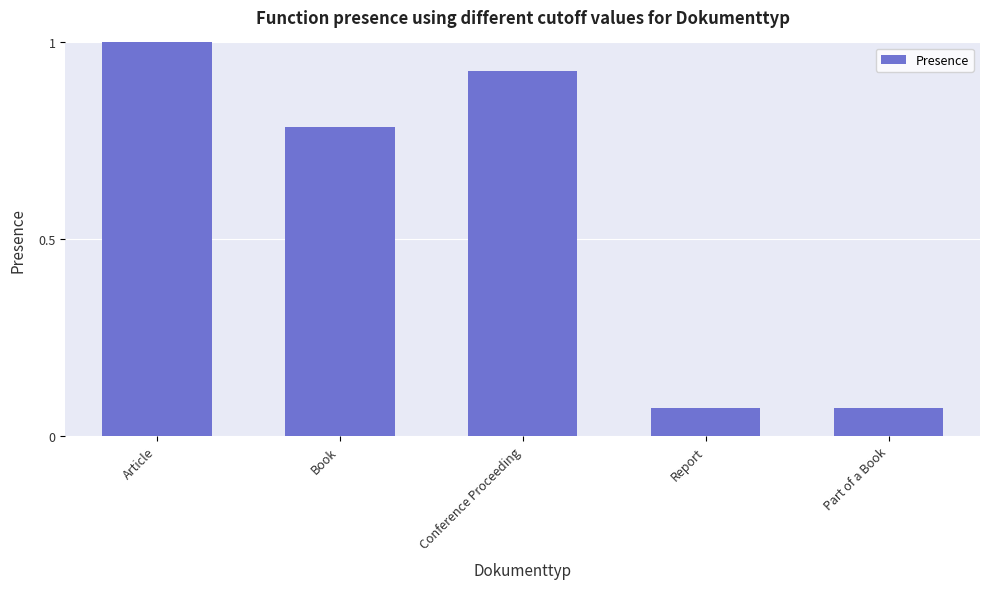

What is the sum of all values?

2.9